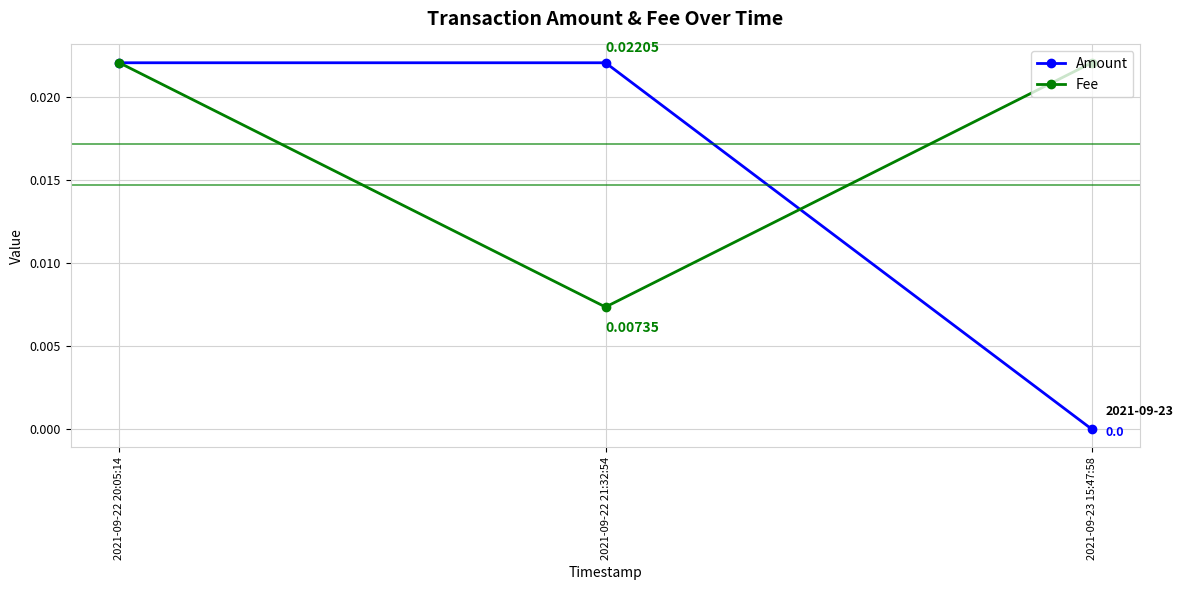

Which series changed the most between 2021-09-22 21:32:54 and 2021-09-23 15:47:58?

Amount